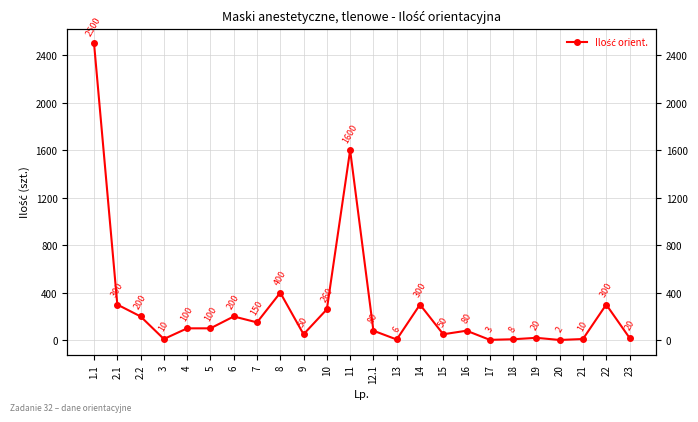

How many series are shown in this chart?

1